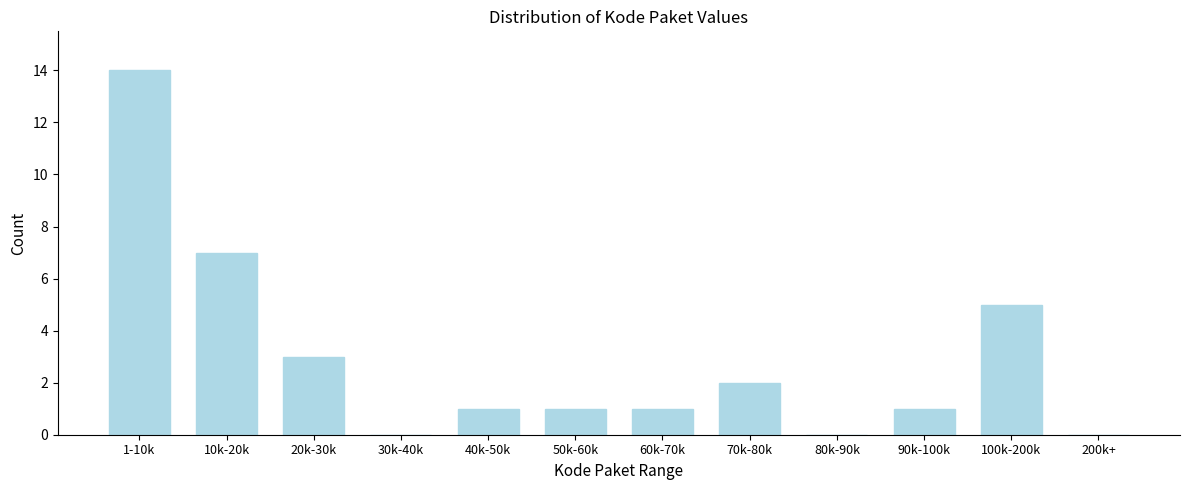

Reading left to right, extract all data points from this chart.

1-10k=14	10k-20k=7	20k-30k=3	30k-40k=0	40k-50k=1	50k-60k=1	60k-70k=1	70k-80k=2	80k-90k=0	90k-100k=1	100k-200k=5	200k+=0